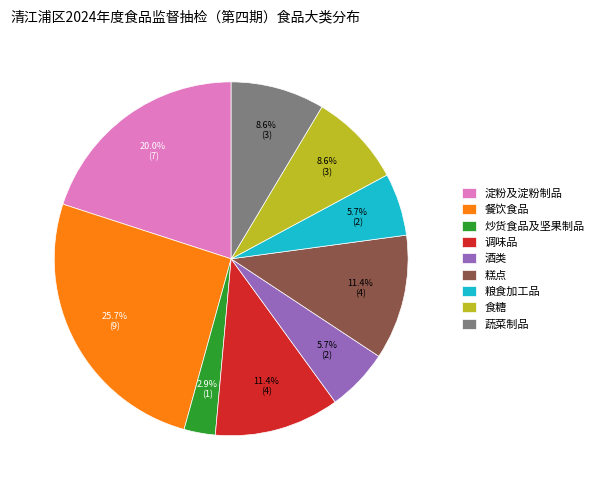

Between 淀粉及淀粉制品 and 酒类, which is larger?

淀粉及淀粉制品